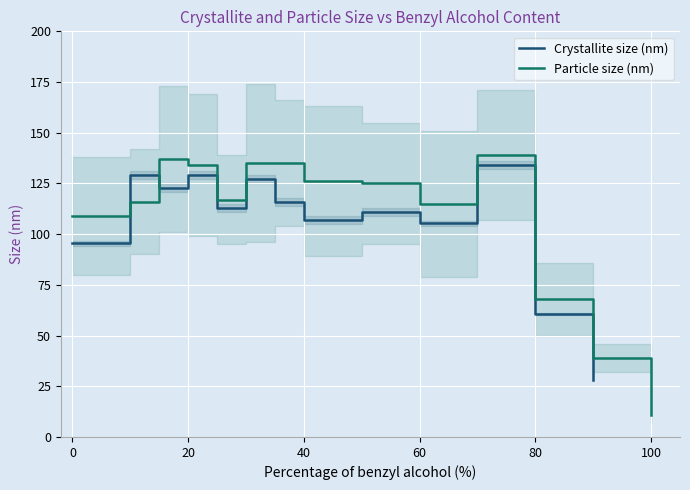

Reading left to right, list all the values displayed in this chart.

0	10	15	20	25	30	35	40	50	60	70	80	90	100